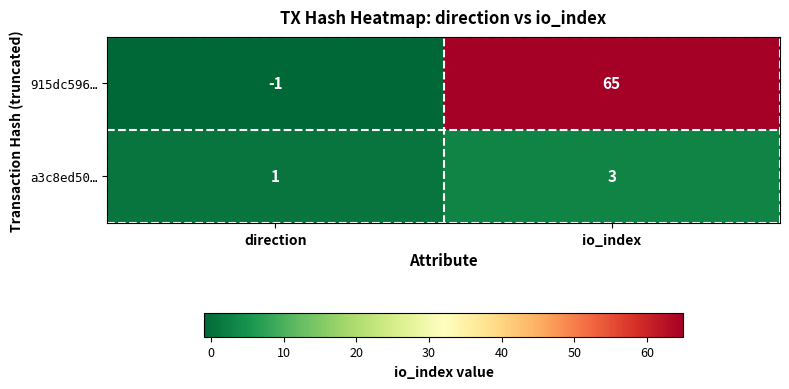

Reading right to left, what are all the values shown in this chart?

915dc596…: 65	-1
a3c8ed50…: 3	1